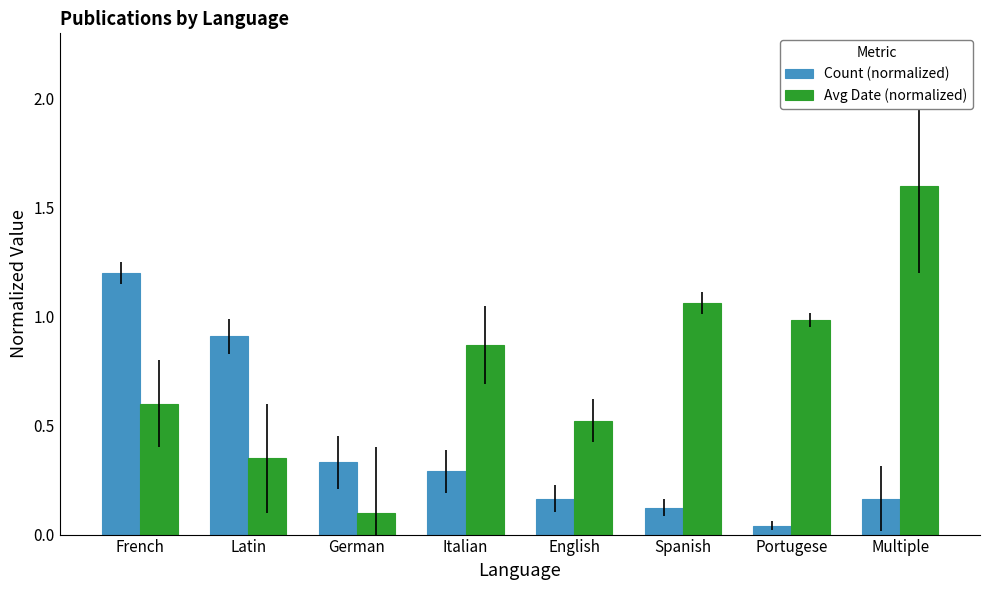

Is the value of Count (normalized) at Multiple greater than the value of Avg Date (normalized) at German?

Yes